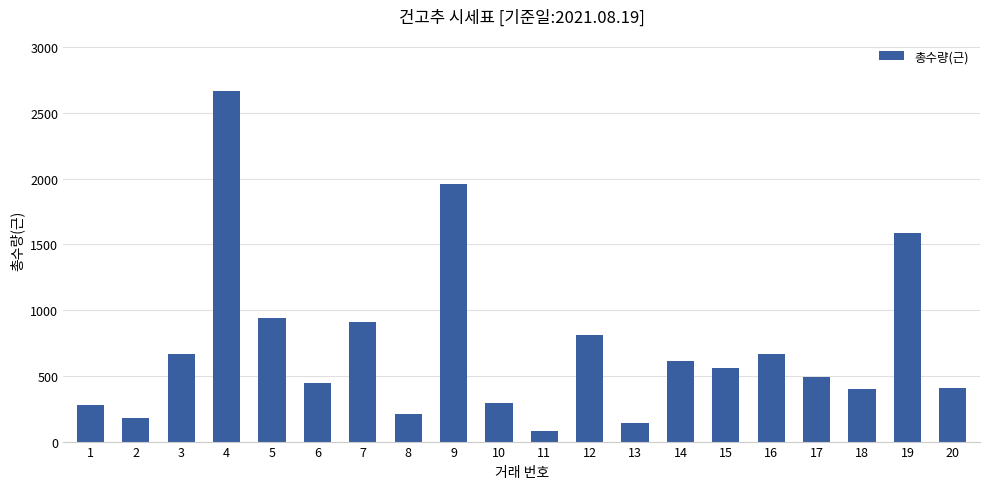

Read the value at 4, to the nearest 50.

2650